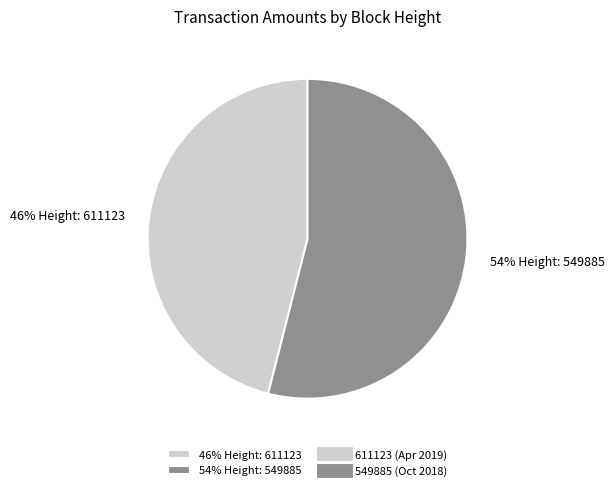

Which has a higher value, 46% Height: 611123 or 54% Height: 549885?

54% Height: 549885